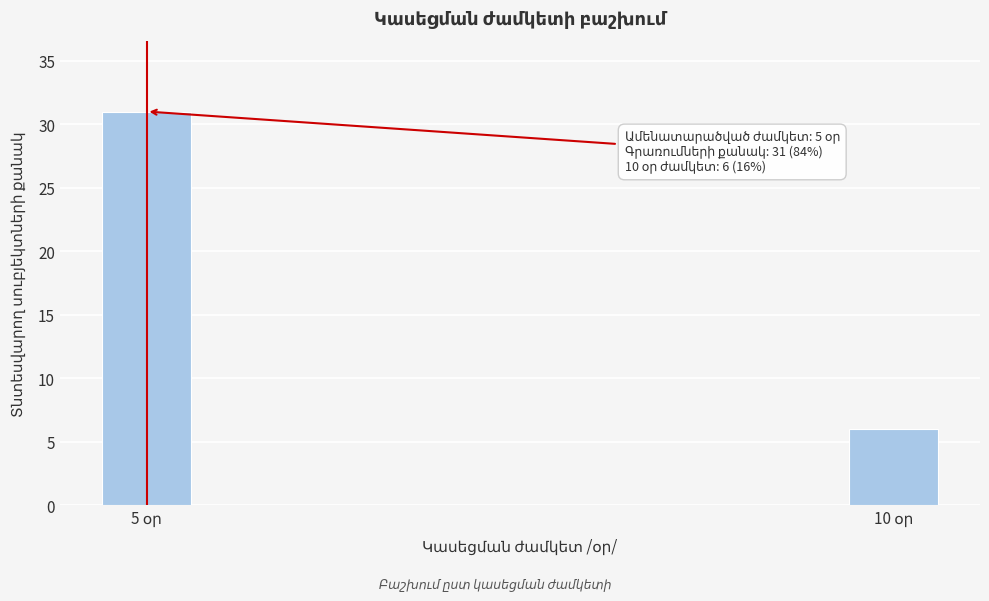

Reading left to right, transcribe all the data shown in this chart.

31	6